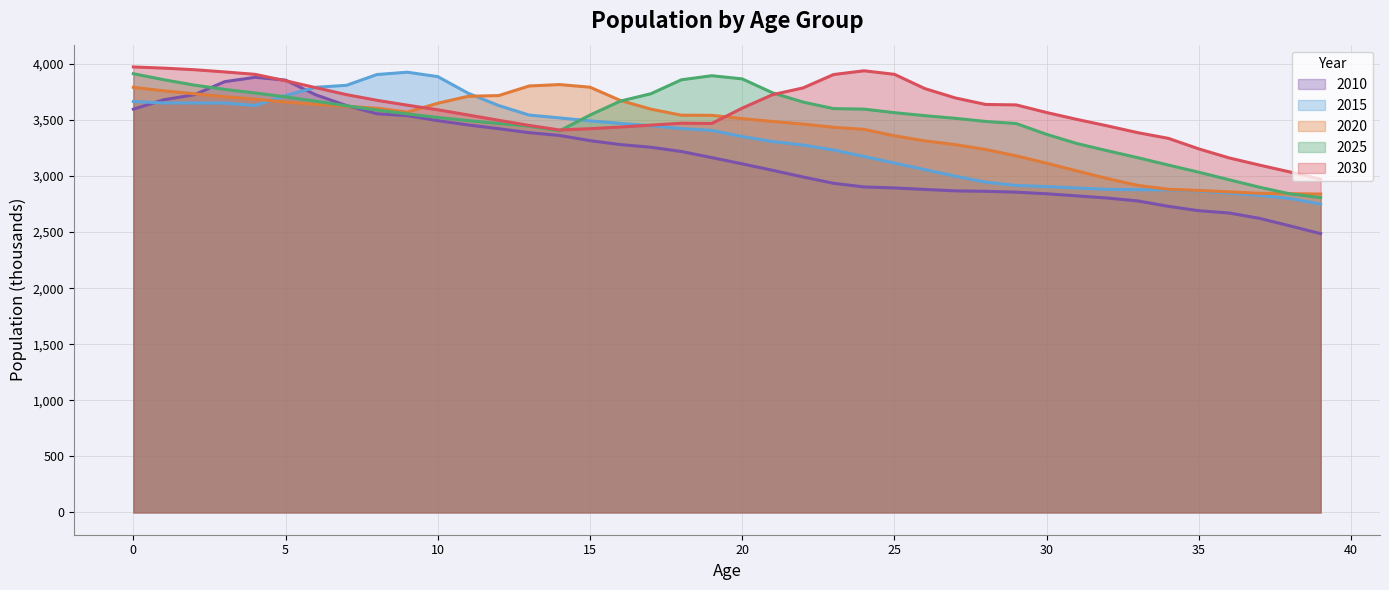

What is the maximum value for 2025?

3912.8